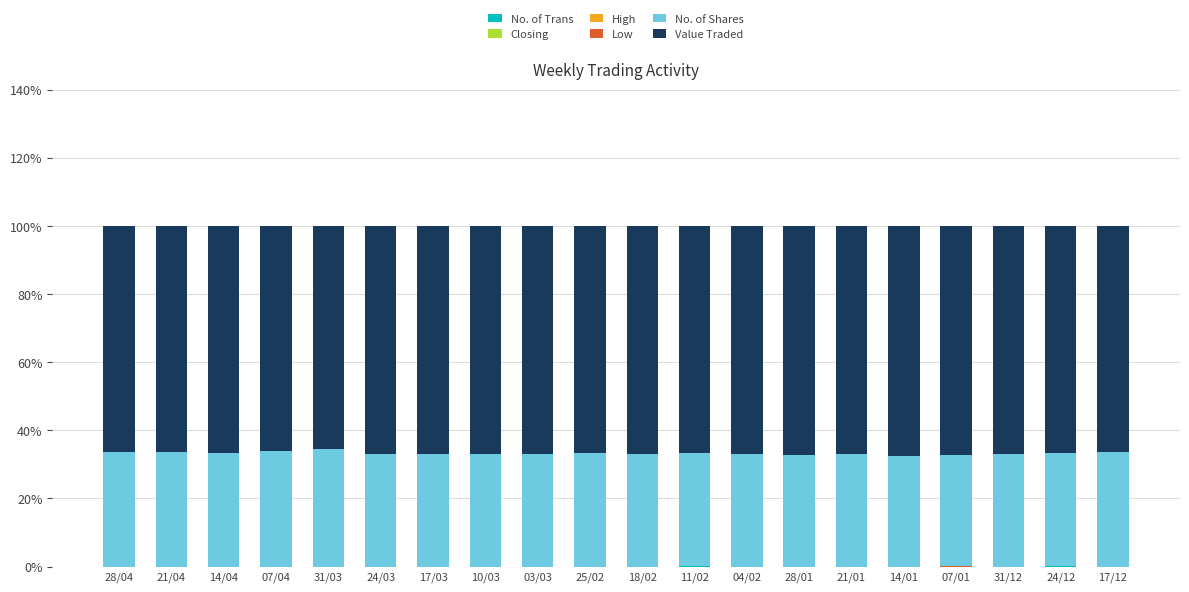

What is the total value across all series at 24/03?

100.0